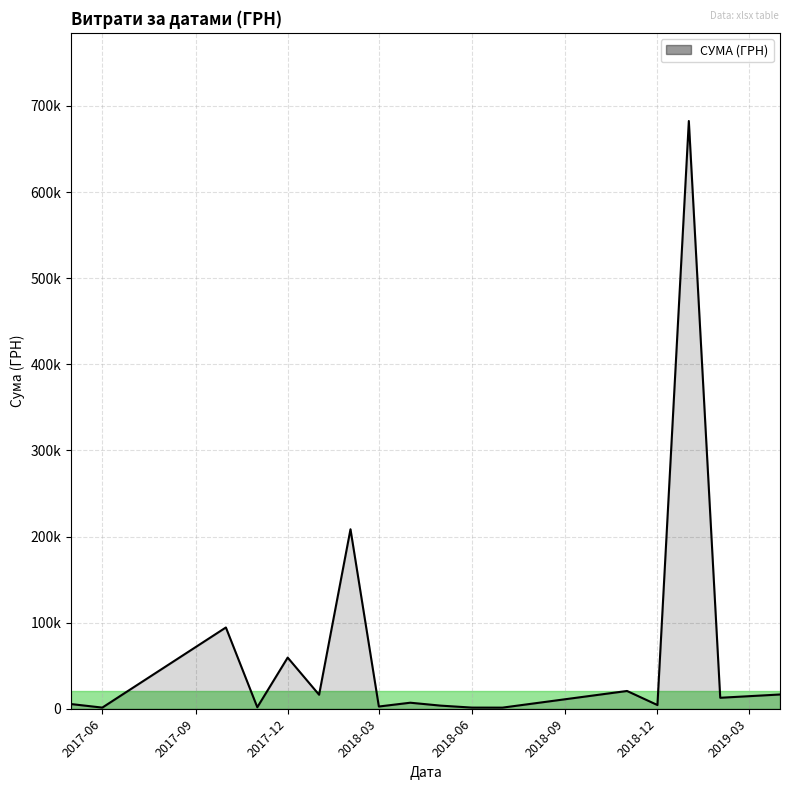

Does the chart display data point markers on the line(s)?

No